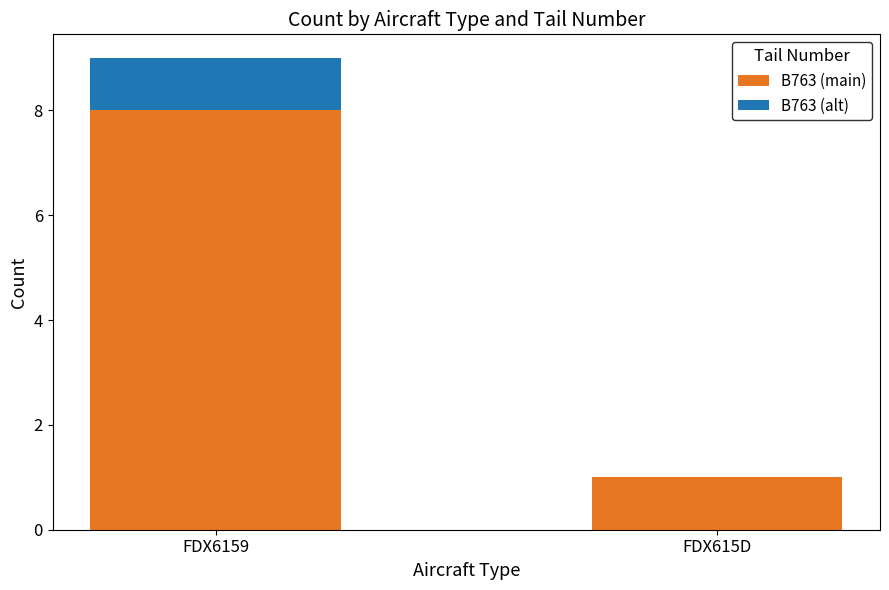

The B763 (main) series shows 1 at FDX615D. True or false?

True